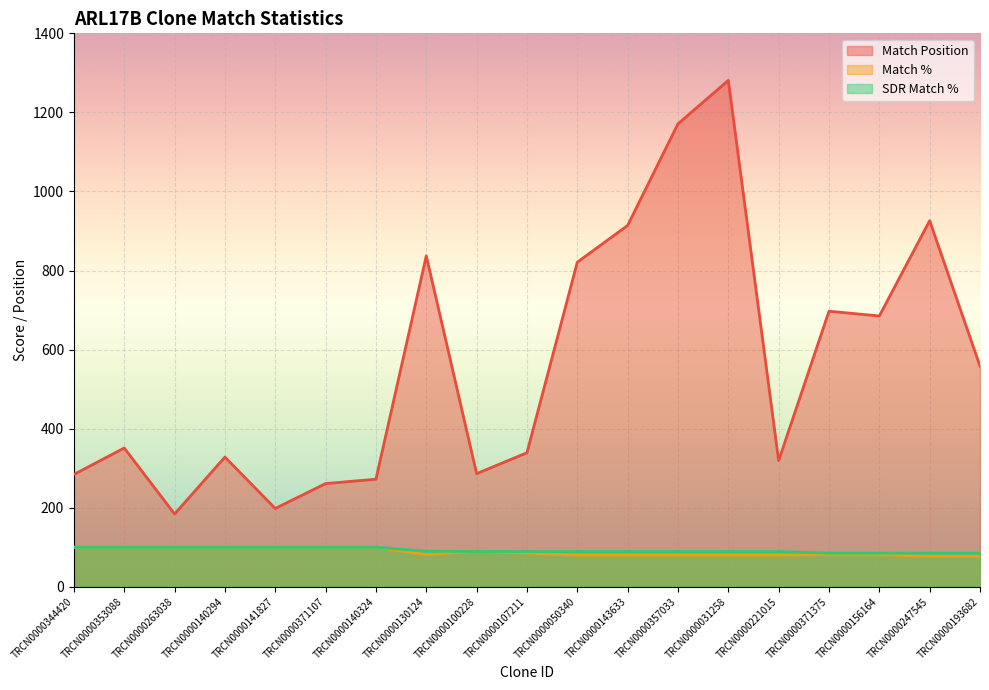

What is the total value across all series at TRCN0000156164?

851